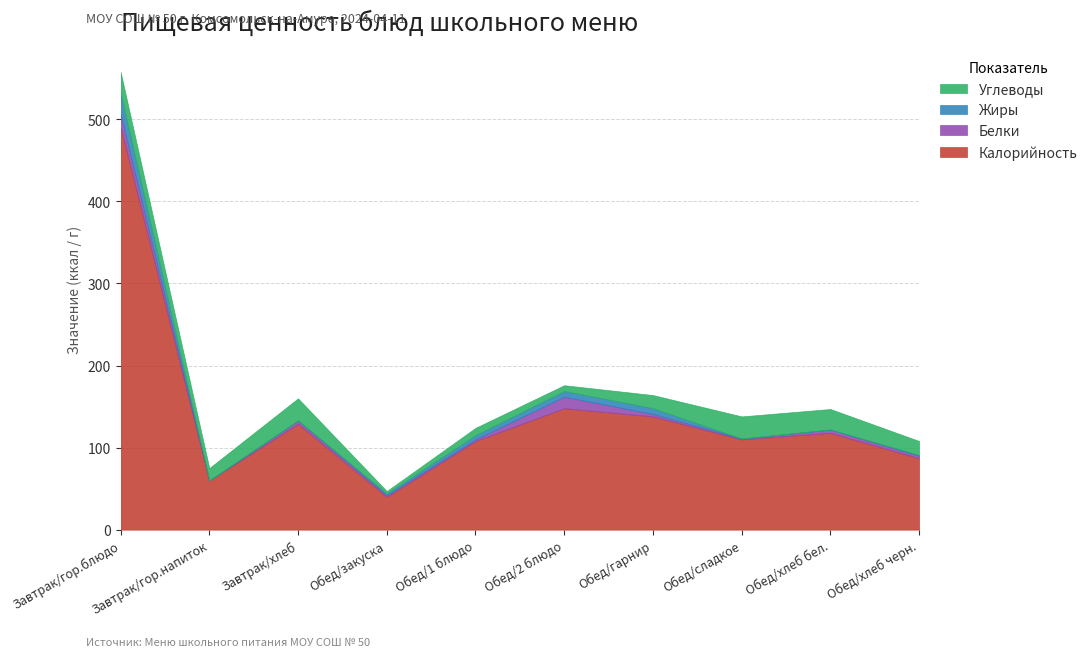

The value of Белки at Обед/хлеб бел. is 1. True or false?

False